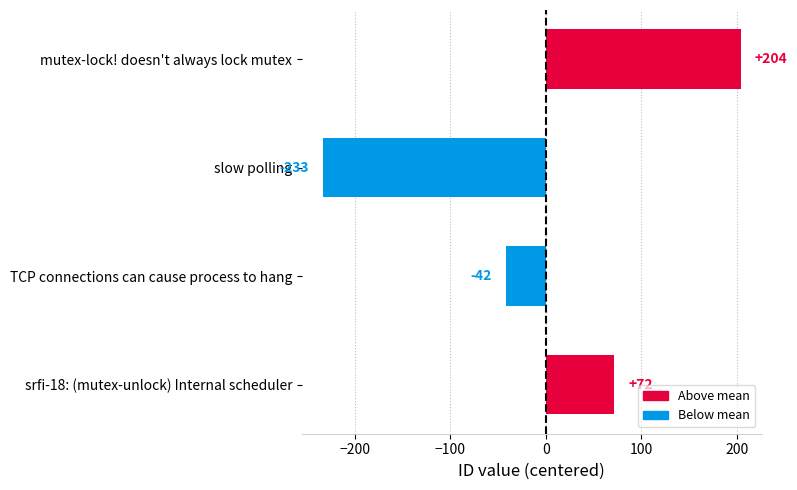

What is the minimum value shown in the chart?

-233.2